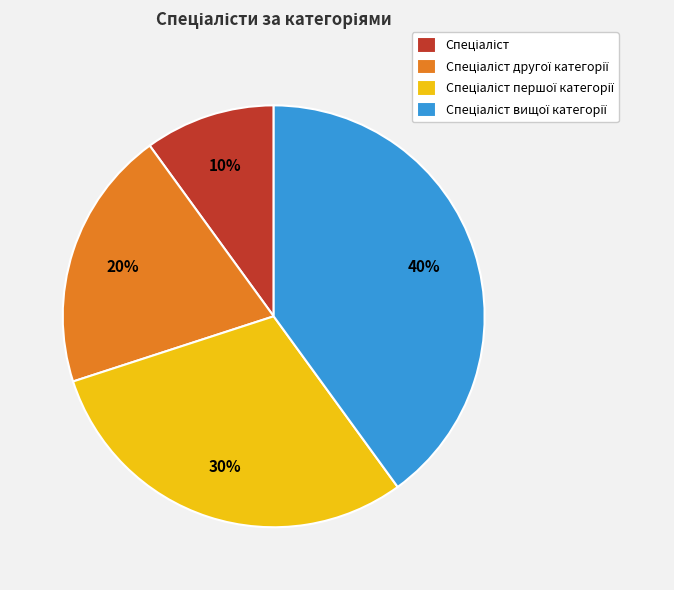

Is there any slice that represents more than half of the pie?

No